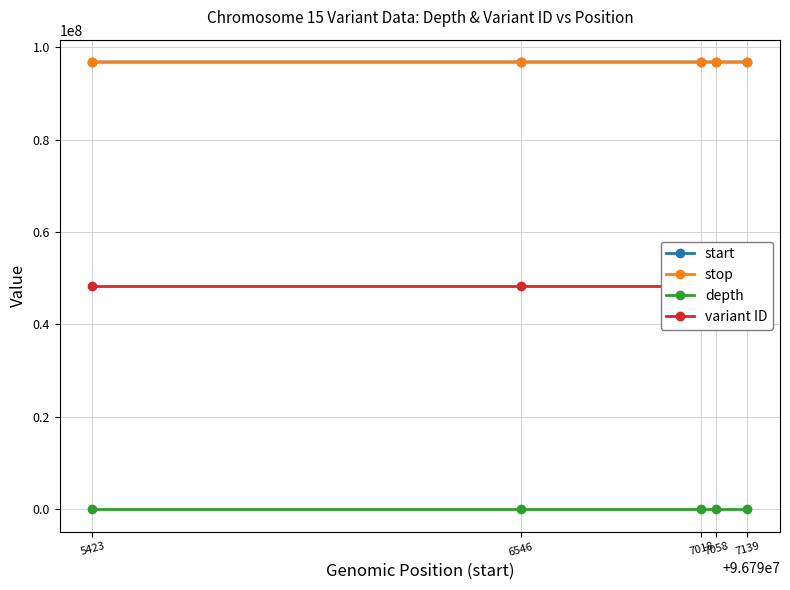

What is the total value across all series at 7018?

241983730